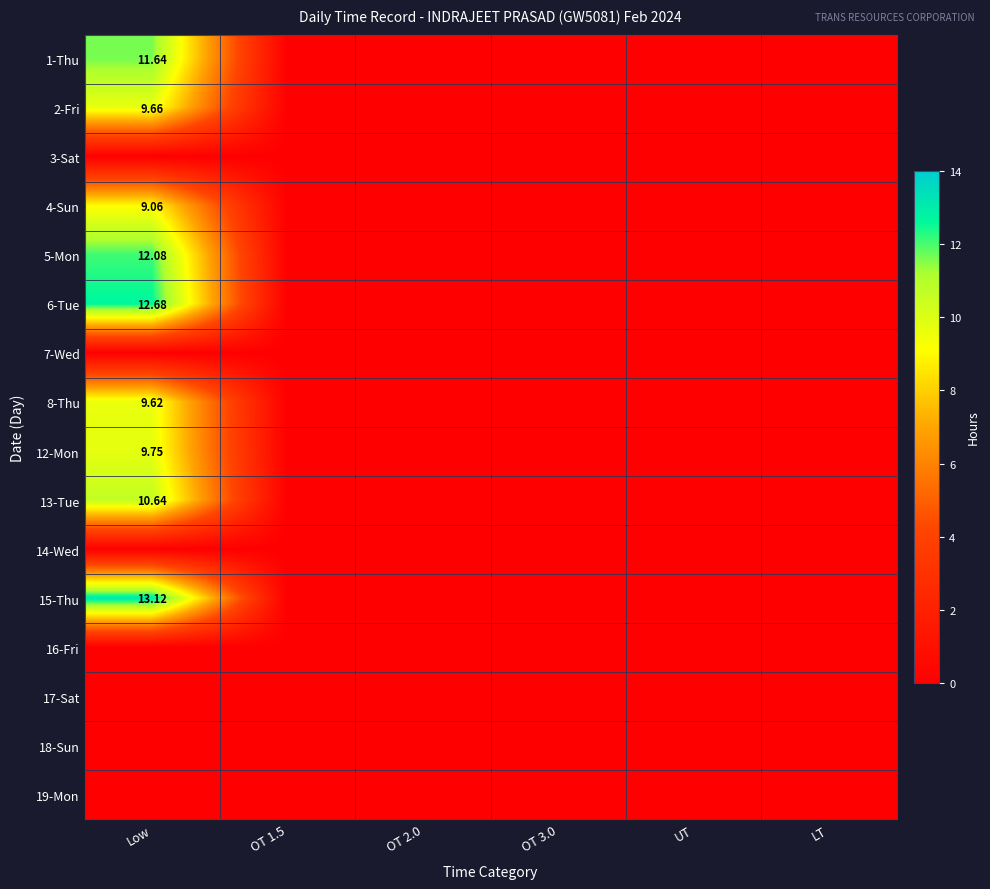

How many categories are shown in the chart?

6